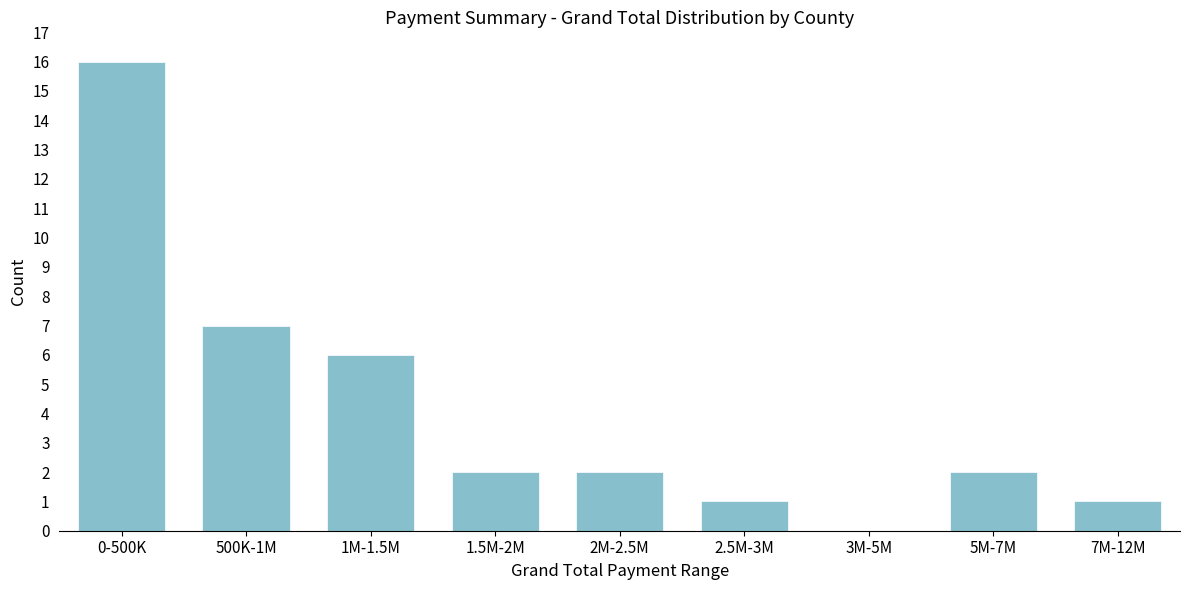

Reading right to left, extract all data points from this chart.

7M-12M=1	5M-7M=2	3M-5M=0	2.5M-3M=1	2M-2.5M=2	1.5M-2M=2	1M-1.5M=6	500K-1M=7	0-500K=16